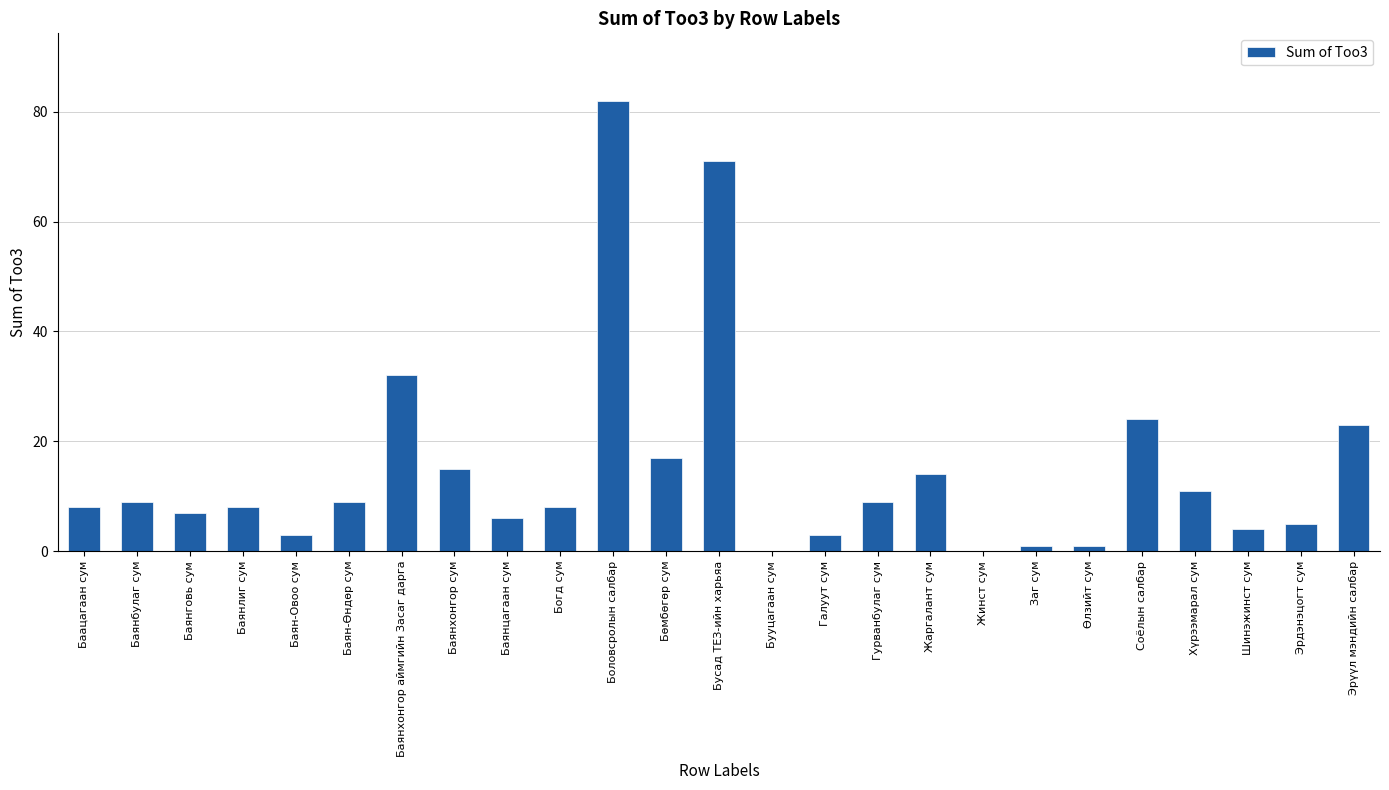

What is the change in value from Баянбулаг сум to Хүрээмарал сум?

+2